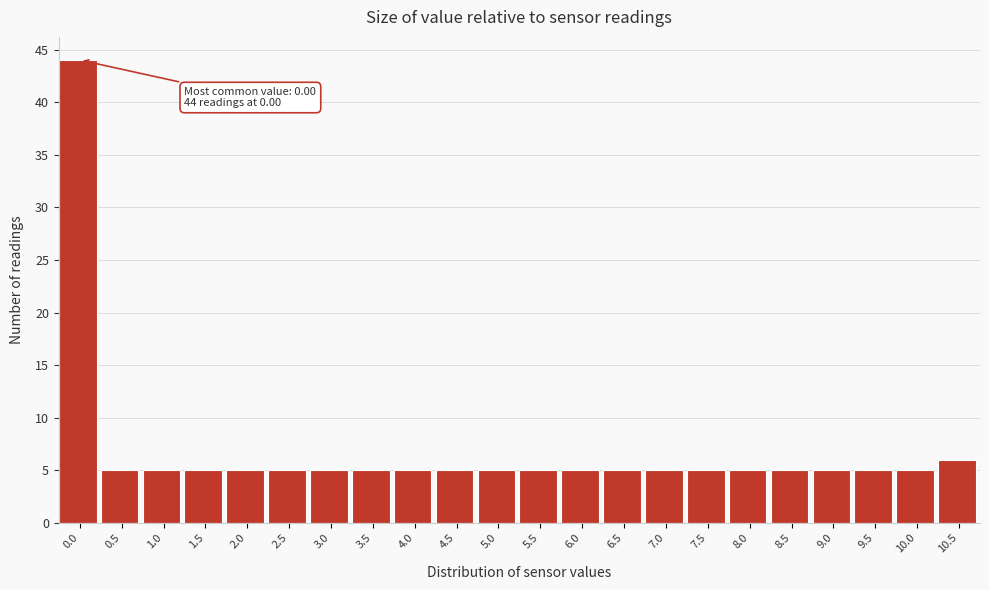

Reading left to right, extract all data points from this chart.

44	5	5	5	5	5	5	5	5	5	5	5	5	5	5	5	5	5	5	5	5	6